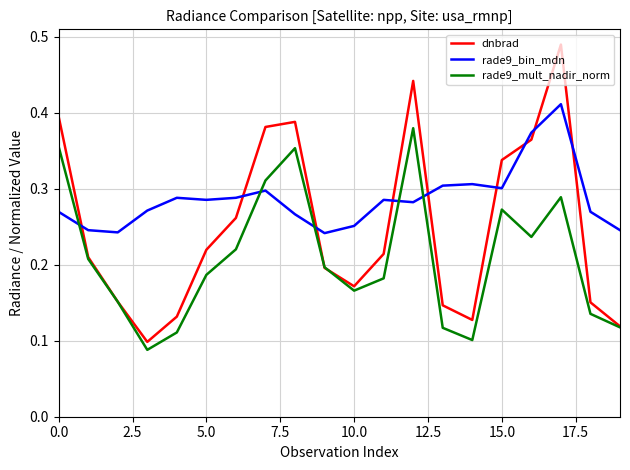

List the series in order of their overall mean, lowest first.

rade9_mult_nadir_norm, dnbrad, rade9_bin_mdn